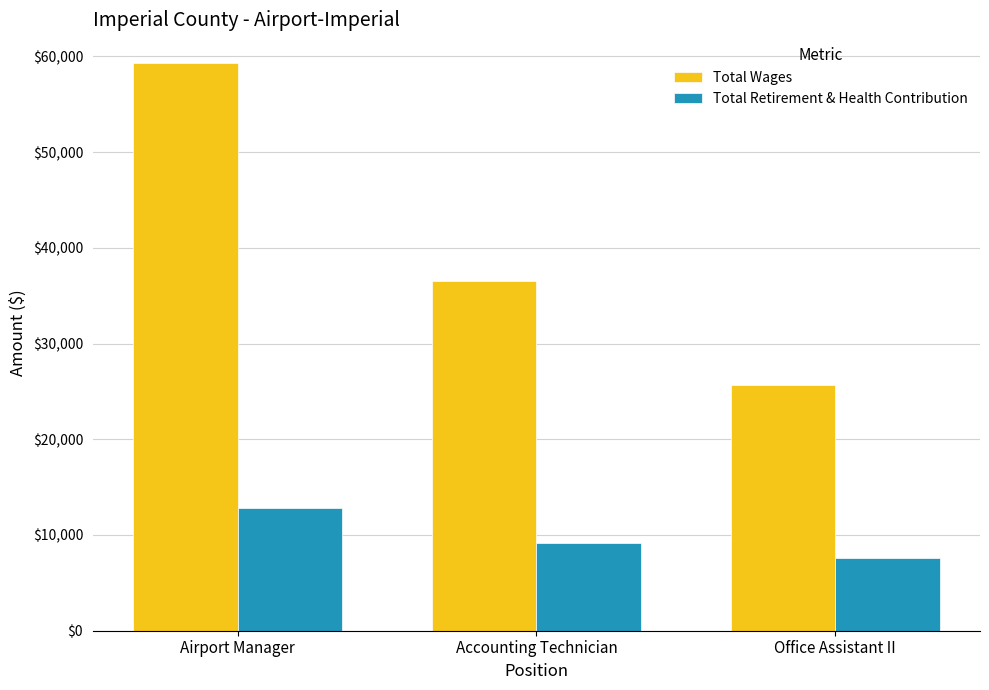

What is the label of the 3rd bar from the right?

Airport Manager